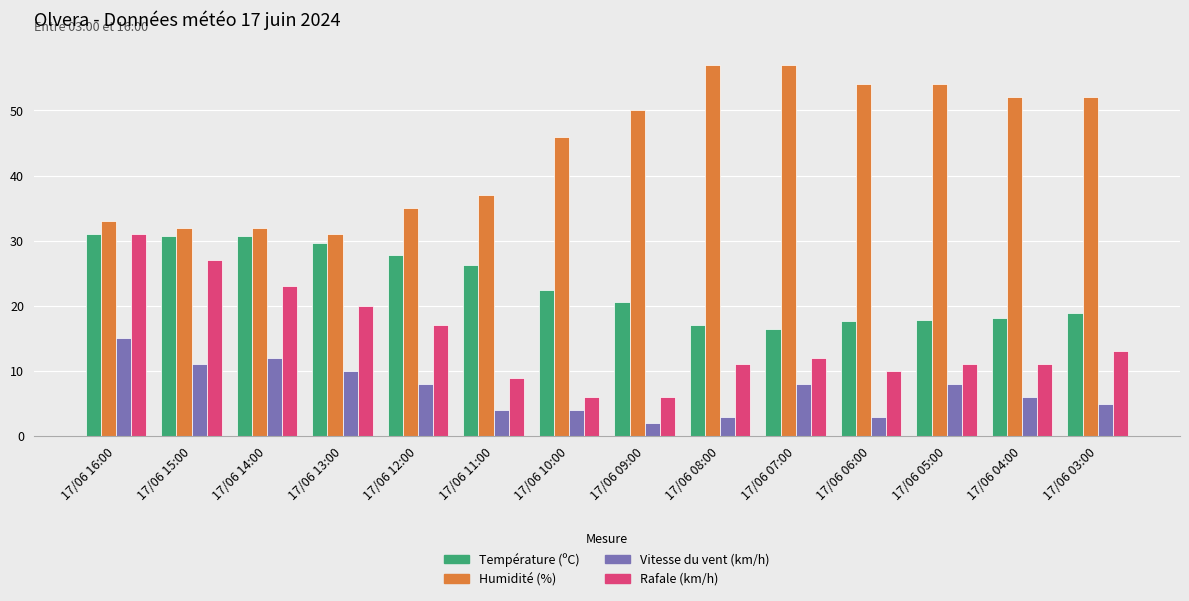

What are all the series names shown in the legend?

Température (ºC), Humidité (%), Vitesse du vent (km/h), Rafale (km/h)